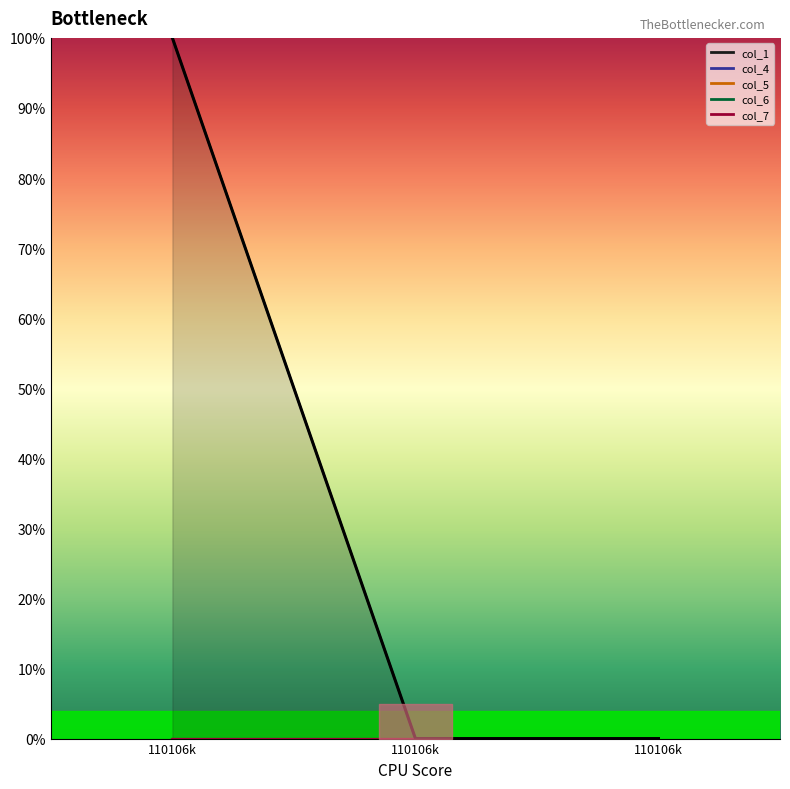

Does the chart display data point markers on the line(s)?

No